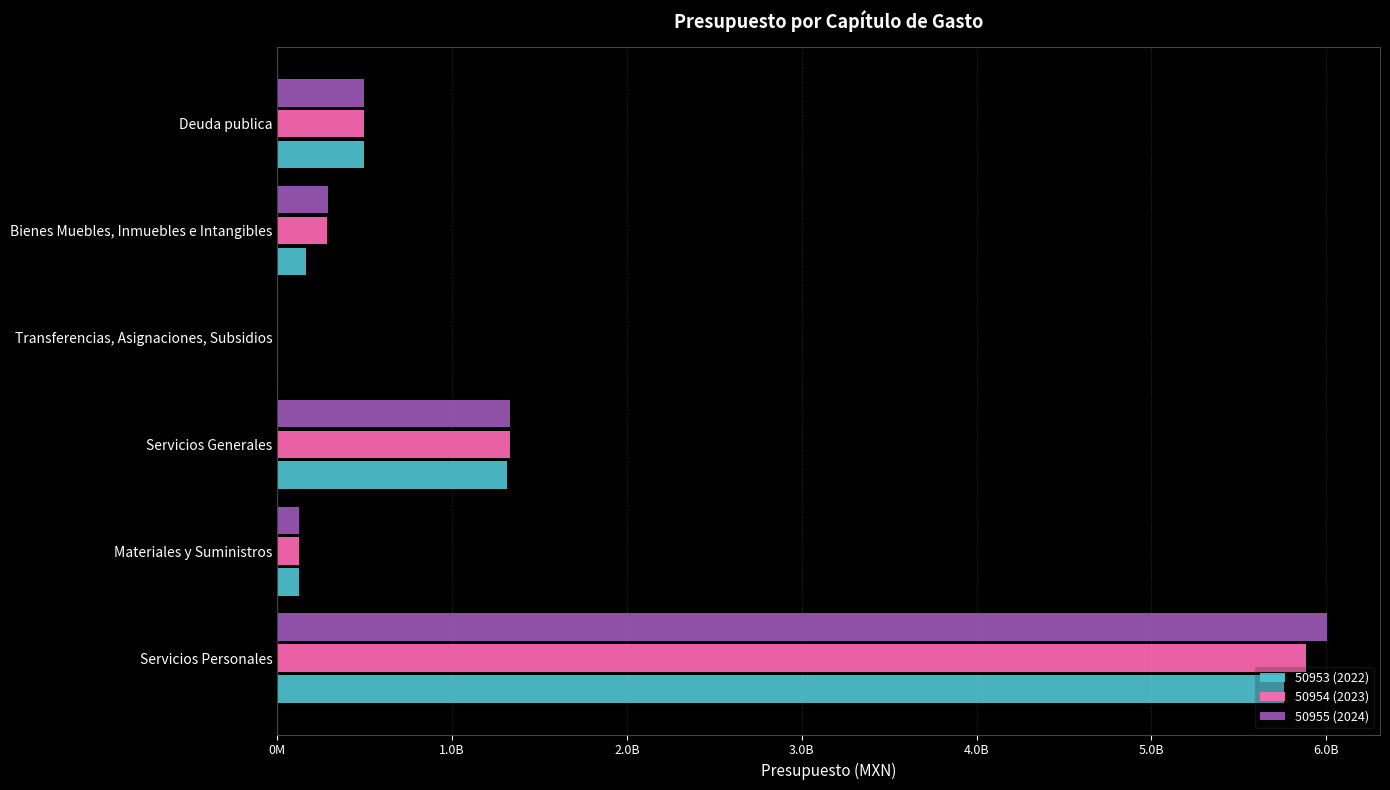

What are all the series names shown in the legend?

50953 (2022), 50954 (2023), 50955 (2024)